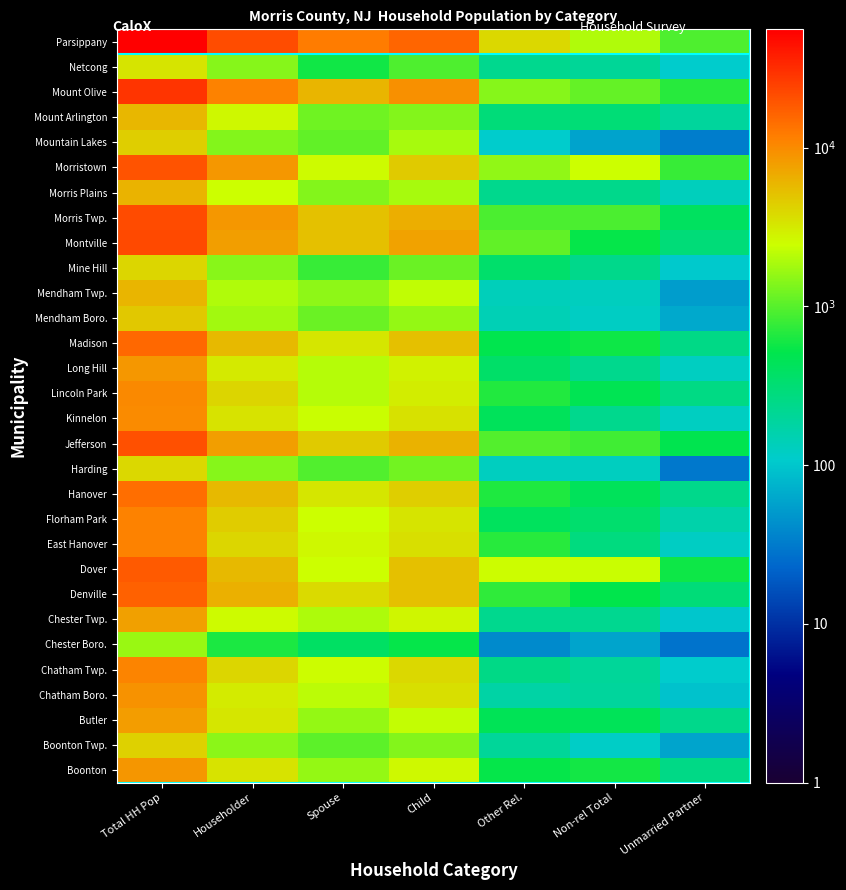

Reading left to right, extract all data points from this chart.

Boonton: Total HH Pop=8711	Householder=3400	Spouse=1593	Child=2585	Other Rel.=537	Non-rel Total=596	Unmarried Partner=256
Boonton Twp.: Total HH Pop=4247	Householder=1497	Spouse=1035	Child=1398	Other Rel.=201	Non-rel Total=116	Unmarried Partner=60
Butler: Total HH Pop=8024	Householder=3261	Spouse=1583	Child=2288	Other Rel.=449	Non-rel Total=443	Unmarried Partner=240
Chatham Boro.: Total HH Pop=9171	Householder=3065	Spouse=2153	Child=3586	Other Rel.=173	Non-rel Total=194	Unmarried Partner=93
Chatham Twp.: Total HH Pop=10856	Householder=3957	Spouse=2510	Child=3934	Other Rel.=255	Non-rel Total=200	Unmarried Partner=109
Chester Boro.: Total HH Pop=1660	Householder=635	Spouse=385	Child=540	Other Rel.=40	Non-rel Total=60	Unmarried Partner=28
Chester Twp.: Total HH Pop=7654	Householder=2570	Spouse=1913	Child=2720	Other Rel.=228	Non-rel Total=223	Unmarried Partner=100
Denville: Total HH Pop=16711	Householder=6407	Spouse=3845	Child=5206	Other Rel.=740	Non-rel Total=513	Unmarried Partner=299
Dover: Total HH Pop=18276	Householder=5763	Spouse=2447	Child=5224	Other Rel.=2475	Non-rel Total=2367	Unmarried Partner=576
East Hanover: Total HH Pop=11102	Householder=3944	Spouse=2654	Child=3542	Other Rel.=687	Non-rel Total=275	Unmarried Partner=121
Florham Park: Total HH Pop=11070	Householder=4483	Spouse=2457	Child=3373	Other Rel.=415	Non-rel Total=342	Unmarried Partner=162
Hanover: Total HH Pop=14475	Householder=5684	Spouse=3277	Child=4433	Other Rel.=646	Non-rel Total=435	Unmarried Partner=238
Harding: Total HH Pop=3862	Householder=1417	Spouse=957	Child=1237	Other Rel.=126	Non-rel Total=125	Unmarried Partner=30
Jefferson: Total HH Pop=20499	Householder=7839	Spouse=4586	Child=6265	Other Rel.=964	Non-rel Total=845	Unmarried Partner=492
Kinnelon: Total HH Pop=9958	Householder=3398	Spouse=2404	Child=3496	Other Rel.=429	Non-rel Total=231	Unmarried Partner=123
Lincoln Park: Total HH Pop=10244	Householder=4062	Spouse=2059	Child=2987	Other Rel.=669	Non-rel Total=467	Unmarried Partner=257
Long Hill: Total HH Pop=8612	Householder=3123	Spouse=2035	Child=2857	Other Rel.=364	Non-rel Total=233	Unmarried Partner=123
Madison: Total HH Pop=15349	Householder=5691	Spouse=3293	Child=5292	Other Rel.=503	Non-rel Total=570	Unmarried Partner=256
Mendham Boro.: Total HH Pop=4772	Householder=1760	Spouse=1152	Child=1598	Other Rel.=142	Non-rel Total=120	Unmarried Partner=64
Mendham Twp.: Total HH Pop=5983	Householder=1983	Spouse=1519	Child=2220	Other Rel.=133	Non-rel Total=128	Unmarried Partner=53
Mine Hill: Total HH Pop=4015	Householder=1473	Spouse=794	Child=1159	Other Rel.=349	Non-rel Total=240	Unmarried Partner=104
Montville: Total HH Pop=22241	Householder=7888	Spouse=5253	Child=7483	Other Rel.=1077	Non-rel Total=540	Unmarried Partner=299
Morris Twp.: Total HH Pop=22094	Householder=8578	Spouse=5166	Child=6532	Other Rel.=910	Non-rel Total=908	Unmarried Partner=407
Morris Plains: Total HH Pop=6152	Householder=2440	Spouse=1396	Child=1845	Other Rel.=232	Non-rel Total=239	Unmarried Partner=132
Morristown: Total HH Pop=19670	Householder=8509	Spouse=2531	Child=4604	Other Rel.=1563	Non-rel Total=2463	Unmarried Partner=795
Mountain Lakes: Total HH Pop=4472	Householder=1390	Spouse=1072	Child=1843	Other Rel.=109	Non-rel Total=58	Unmarried Partner=33
Mount Arlington: Total HH Pop=5843	Householder=2649	Spouse=1208	Child=1385	Other Rel.=294	Non-rel Total=307	Unmarried Partner=193
Mount Olive: Total HH Pop=28851	Householder=11082	Spouse=5942	Child=9297	Other Rel.=1433	Non-rel Total=1097	Unmarried Partner=689
Netcong: Total HH Pop=3372	Householder=1428	Spouse=580	Child=928	Other Rel.=230	Non-rel Total=206	Unmarried Partner=107
Parsippany: Total HH Pop=55523	Householder=21366	Spouse=12195	Child=16060	Other Rel.=3926	Non-rel Total=1976	Unmarried Partner=925